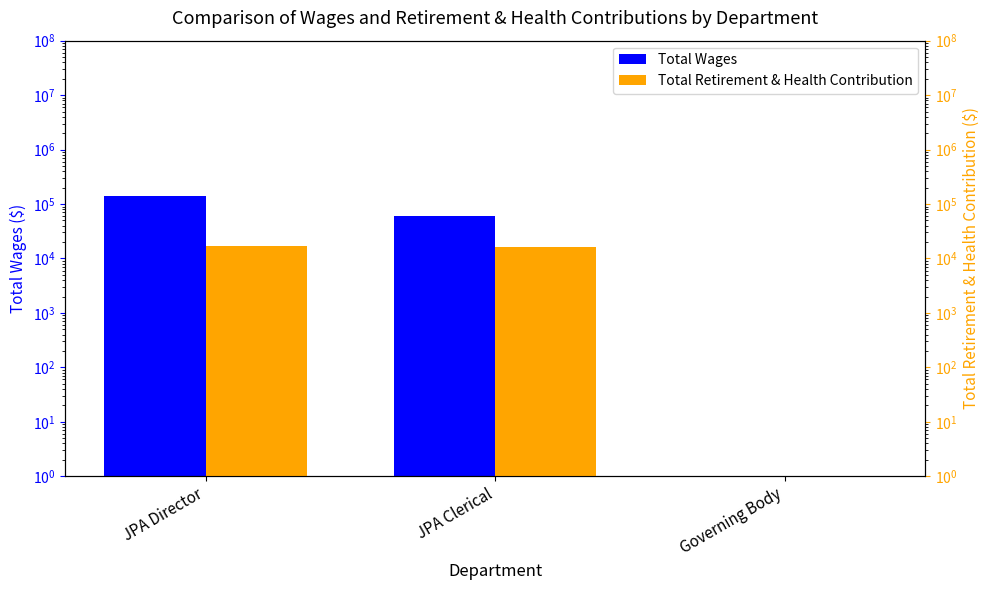

At which category is the sum across all series the highest?

JPA Director